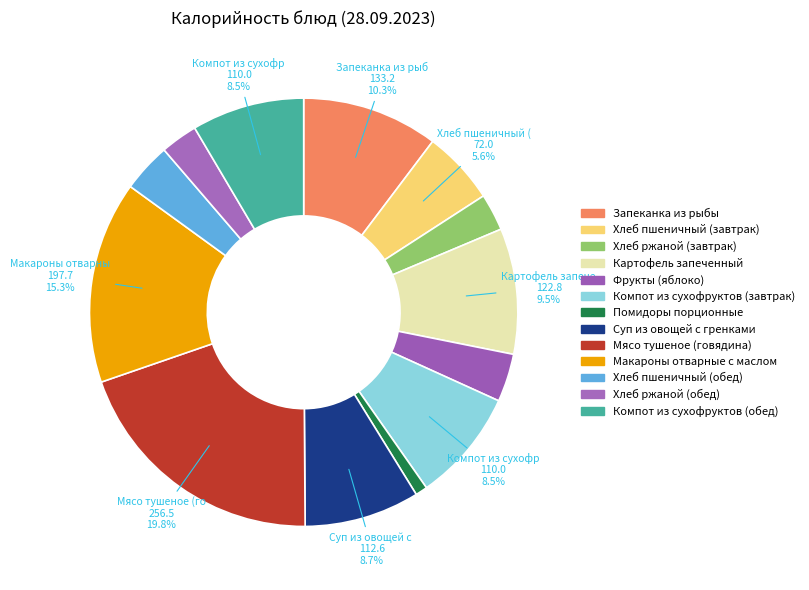

What percentage do Картофель запеченный and Суп из овощей с гренками together represent?

18.2%